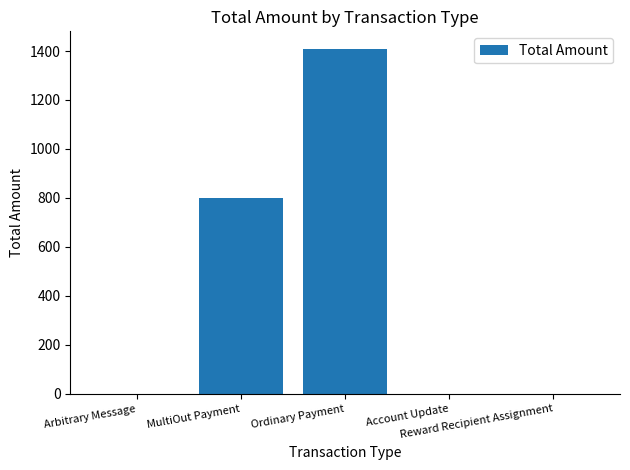

What is the average value?

442.2